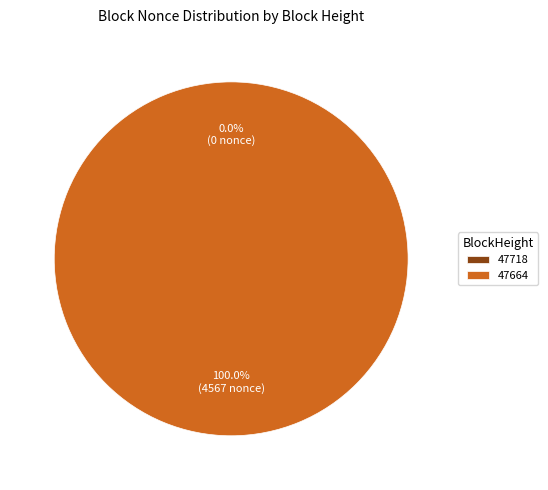

Which slice represents more than half of the pie?

47664